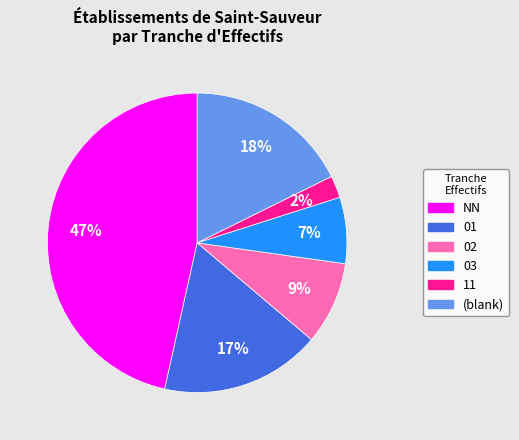

What is the ratio of the value at 03 to the value at (blank)?

0.4